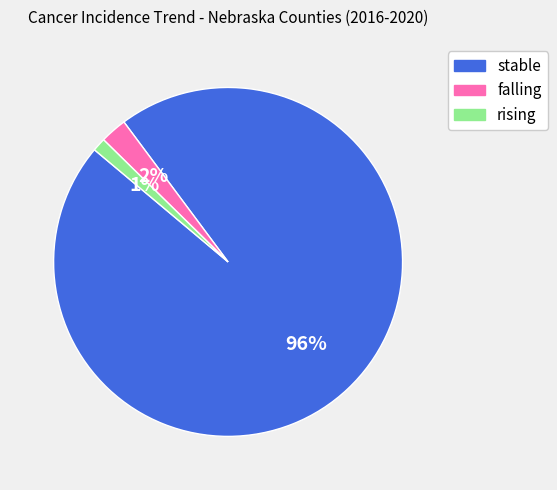

Combined, do falling and stable account for over 50%?

Yes